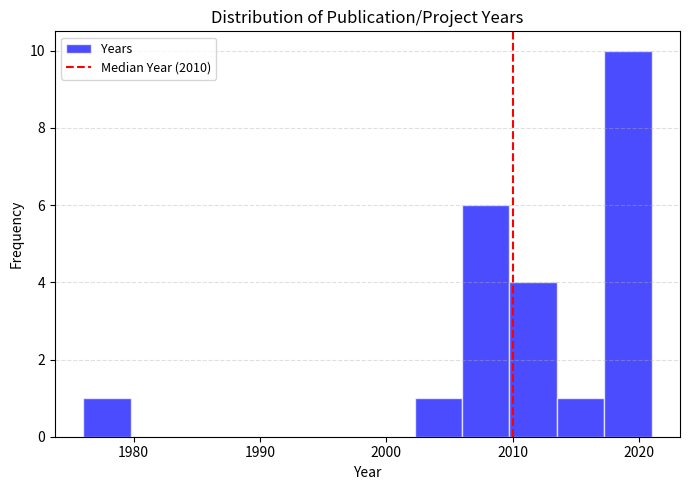

Around what value on the x-axis is the tallest bar? Give the approximate position of its centre, as read against the axis.

2019